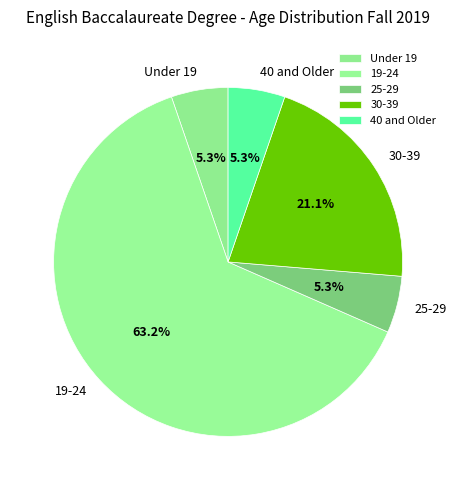

What is the majority slice?

19-24